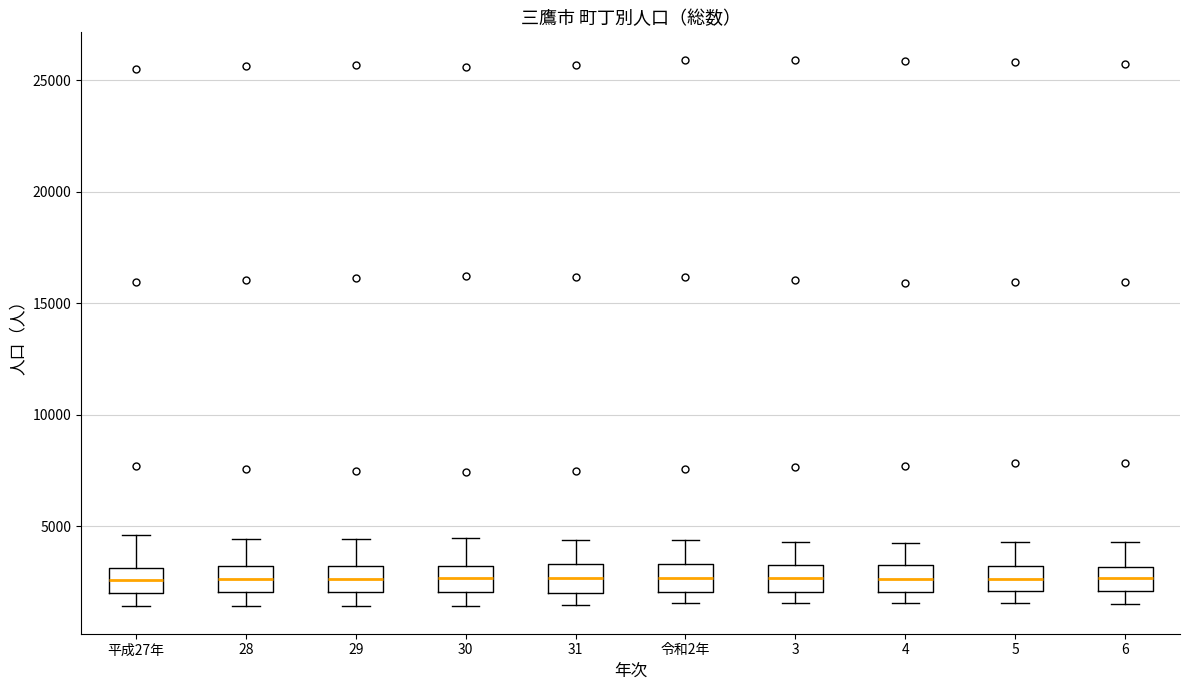

Reading left to right, read every box against the y-axis: the position of its median line, the range the box covers, and the ends of its whiskers. The values are not printed on the chart, so give them approximately, as read against the axis.

平成27年: median 2500, box 2000 to 3000, whiskers 1500 to 4500
28: median 2500, box 2000 to 3000, whiskers 1500 to 4500
29: median 2500, box 2000 to 3000, whiskers 1500 to 4500
30: median 2500, box 2000 to 3000, whiskers 1500 to 4500
31: median 2500, box 2000 to 3500, whiskers 1500 to 4500
令和2年: median 2500, box 2000 to 3500, whiskers 1500 to 4500
3: median 2500, box 2000 to 3500, whiskers 1500 to 4500
4: median 2500, box 2000 to 3500, whiskers 1500 to 4500
5: median 2500, box 2000 to 3000, whiskers 1500 to 4500
6: median 2500, box 2000 to 3000, whiskers 1500 to 4500